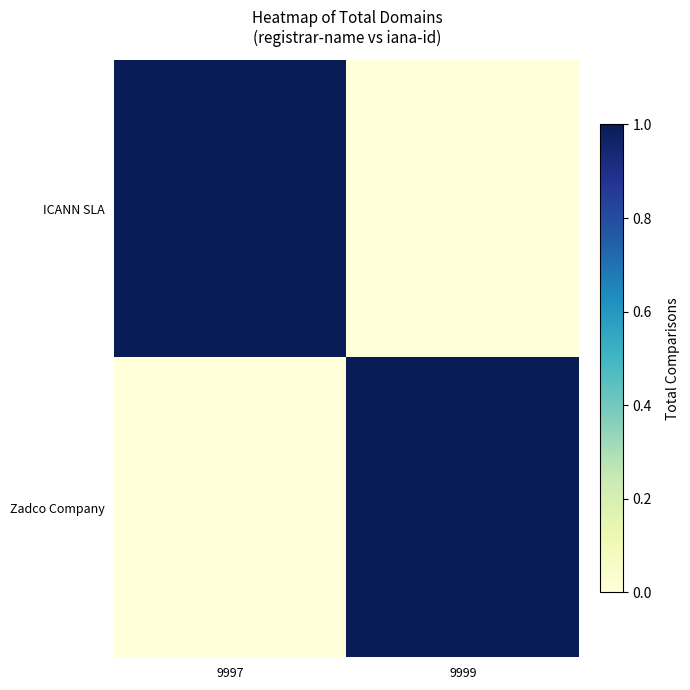

Which series has the largest total across all categories?

ICANN SLA